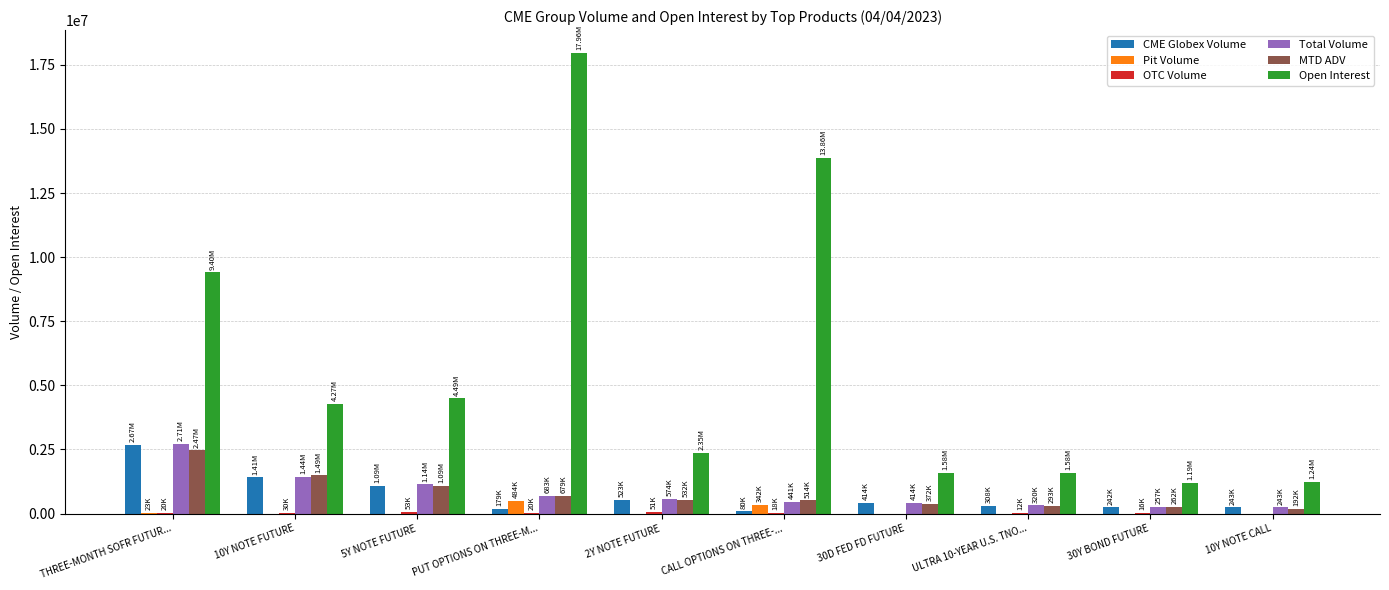

Which label corresponds to the largest value in the chart?

PUT OPTIONS ON THREE-M...